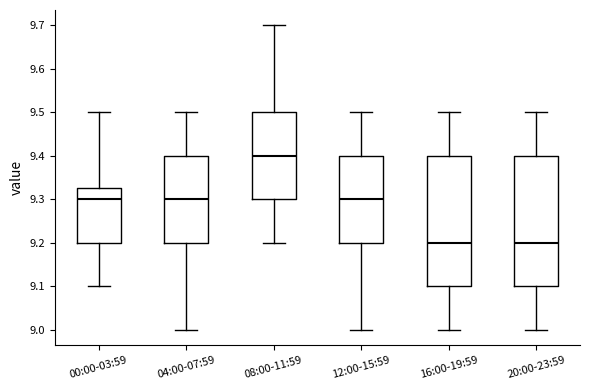

Reading left to right, read every box against the y-axis: the position of its median line, the range the box covers, and the ends of its whiskers. The values are not printed on the chart, so give them approximately, as read against the axis.

00:00-03:59: median 9.30, box 9.20 to 9.33, whiskers 9.10 to 9.50
04:00-07:59: median 9.30, box 9.20 to 9.40, whiskers 9.00 to 9.50
08:00-11:59: median 9.40, box 9.30 to 9.50, whiskers 9.20 to 9.70
12:00-15:59: median 9.30, box 9.20 to 9.40, whiskers 9.00 to 9.50
16:00-19:59: median 9.20, box 9.10 to 9.40, whiskers 9.00 to 9.50
20:00-23:59: median 9.20, box 9.10 to 9.40, whiskers 9.00 to 9.50